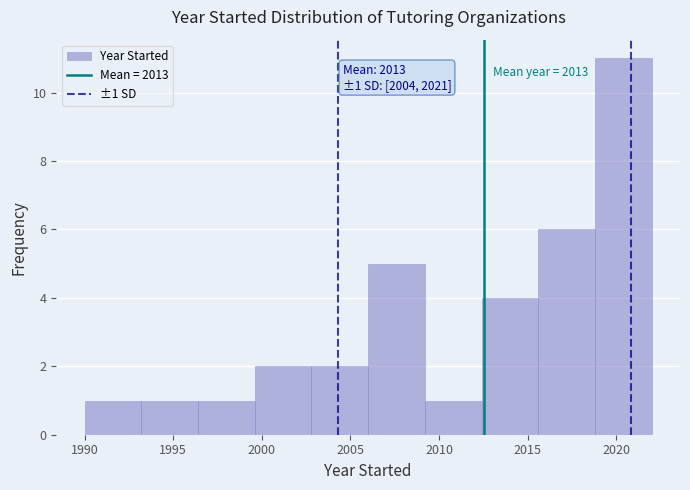

Which range on the x-axis has the tallest bar?

2018.8 to 2022.0